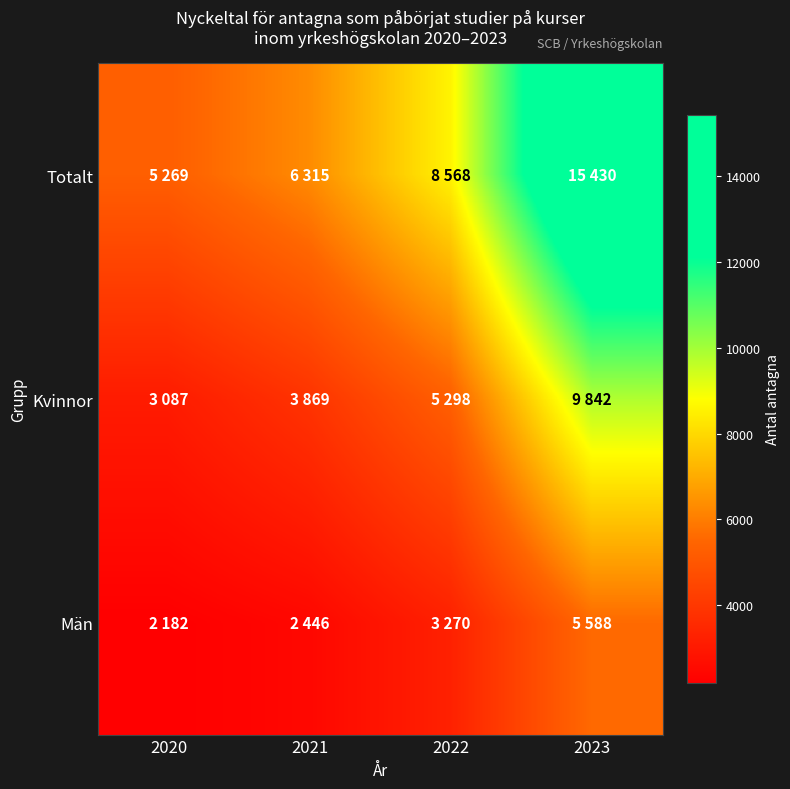

At how many categories does at least one series exceed 8762?

1